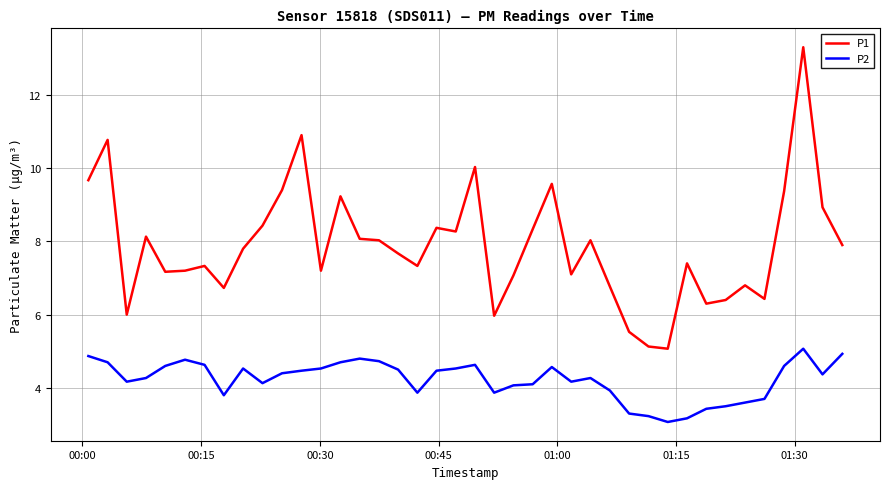

What is the difference between the maximum and minimum values in the P2 series?

2.0